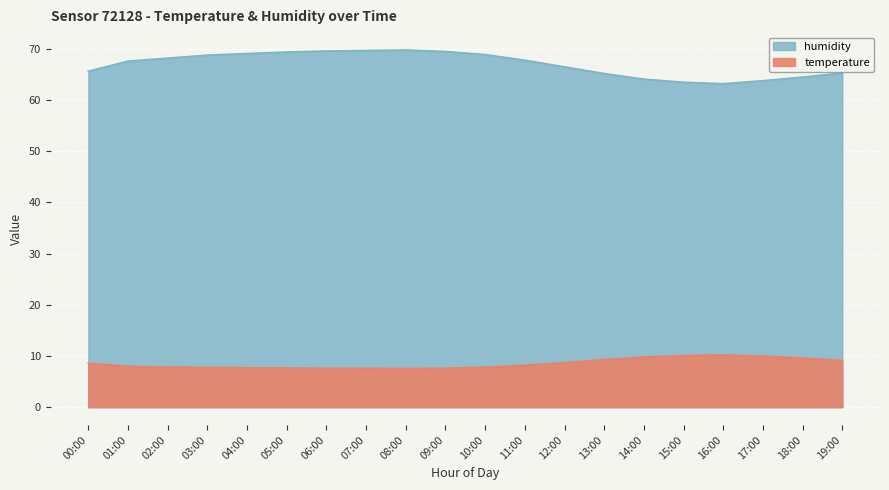

What is the total value across all series at 17:00?

73.8